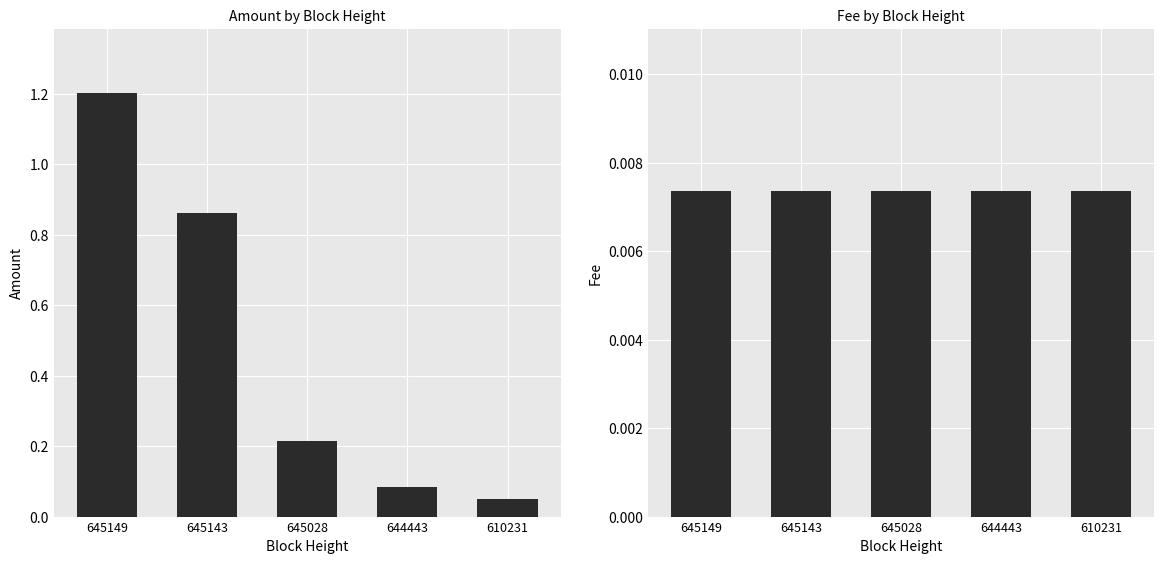

What is the total value across all series at 644443?

0.1